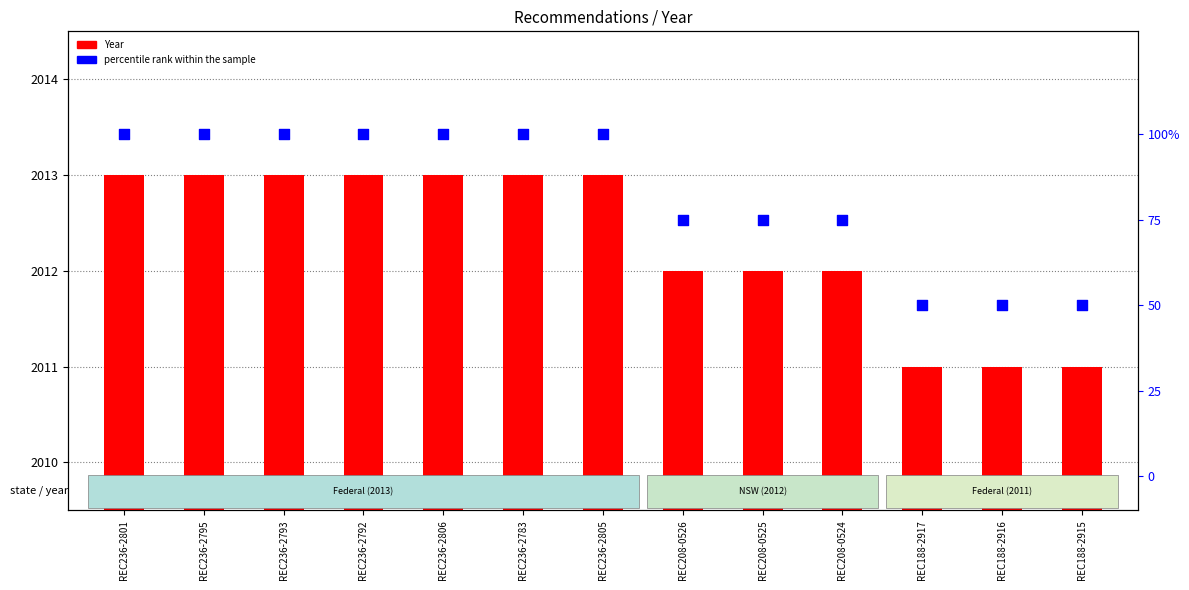

What are all the series names shown in the legend?

Year, percentile rank within the sample